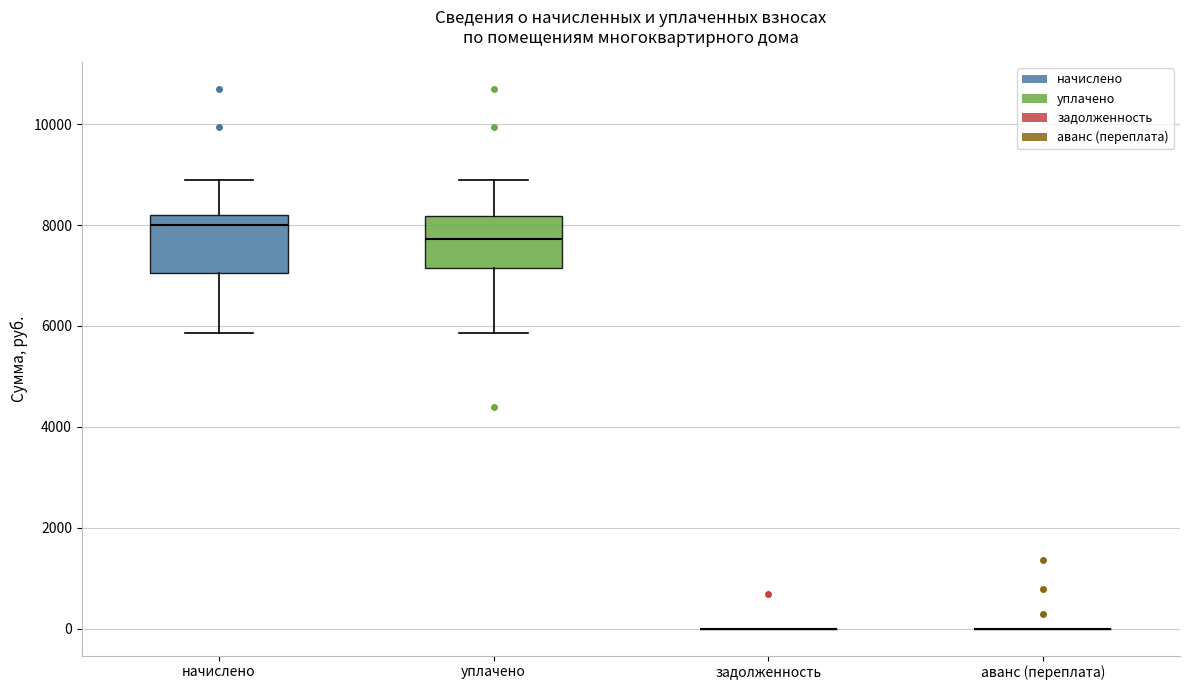

Reading left to right, transcribe this box plot: for each box, give where its median line is, the range the box spans, and where its two whiskers end, as read against the y-axis. The values are not printed on the chart, so give them approximately, as read against the axis.

начислено: median 8000, box 7000 to 8200, whiskers 5800 to 8800
уплачено: median 7800, box 7200 to 8200, whiskers 5800 to 8800
задолженность: box collapsed to a line at 0, whiskers 0 to 0
аванс (переплата): box collapsed to a line at 0, whiskers 0 to 0